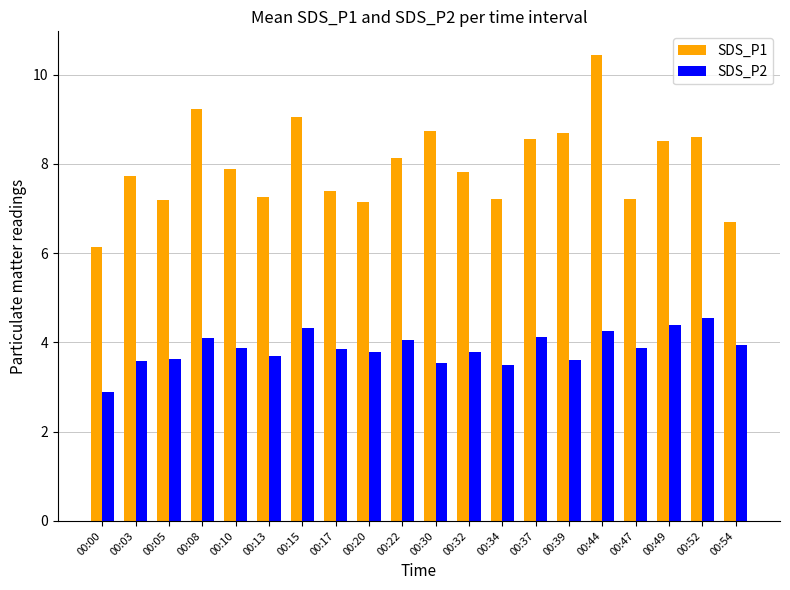

Where is SDS_P2 nearest to the value 3?

00:00